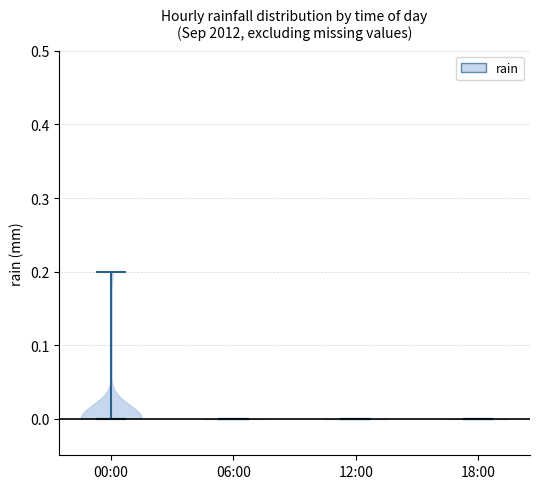

Reading left to right, read every violin against the y-axis: where its median line is, and the lowest and highest points it reaches. The values are not printed on the chart, so give them approximately, as read against the axis.

00:00: median line 0.0, lowest point 0.0, highest point 0.2
06:00: median line 0.0, lowest point 0.0, highest point 0.0
12:00: median line 0.0, lowest point 0.0, highest point 0.0
18:00: median line 0.0, lowest point 0.0, highest point 0.0